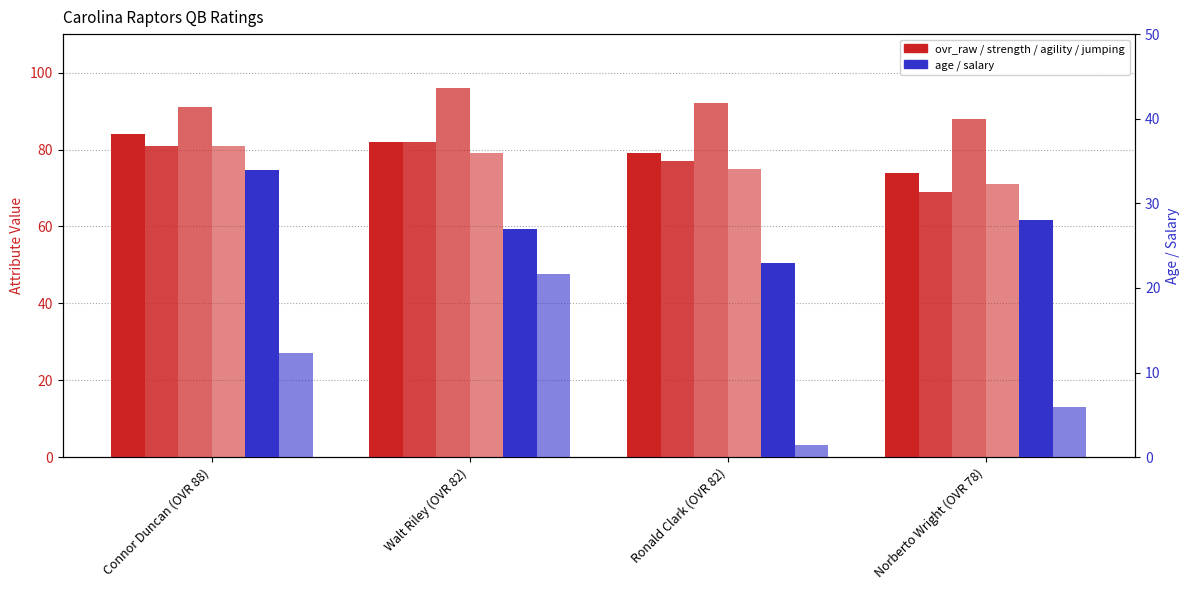

Which series has the widest spread of values?

salary